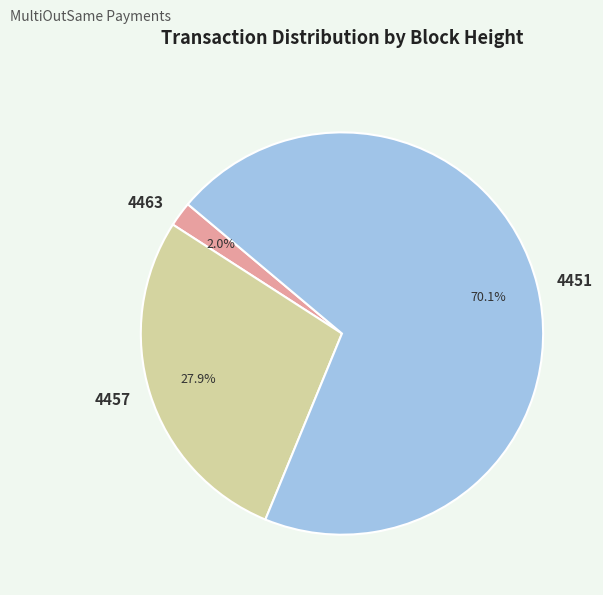

What is the smallest slice in the pie chart?

4463